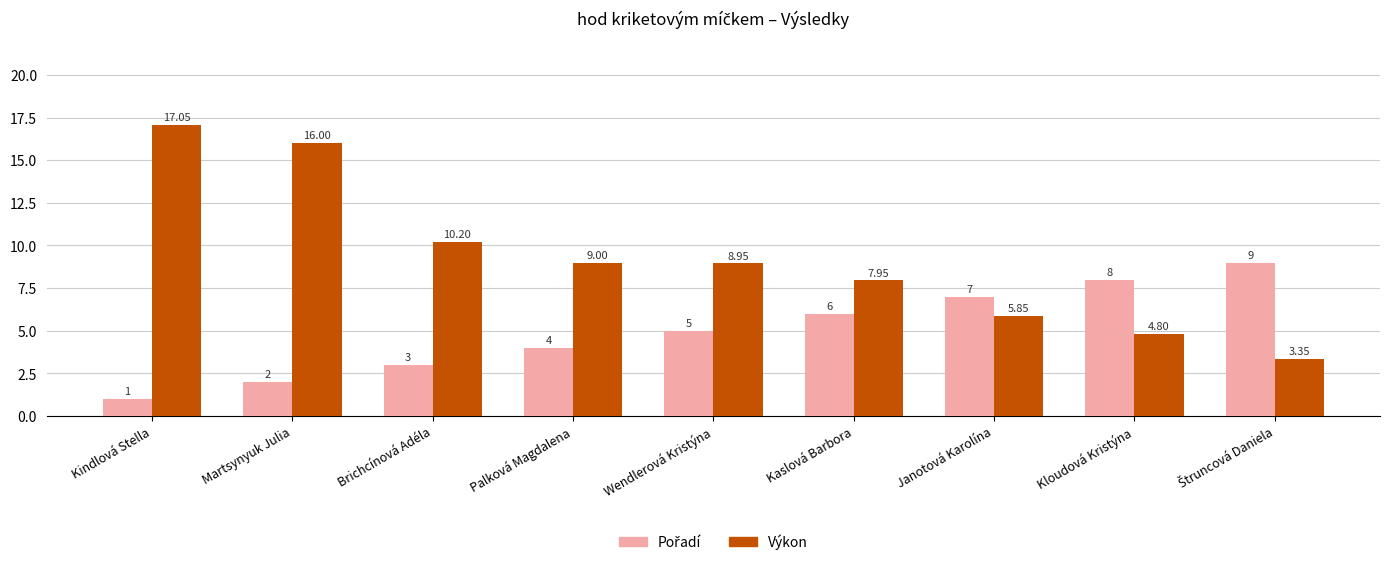

Are the bars horizontal?

No